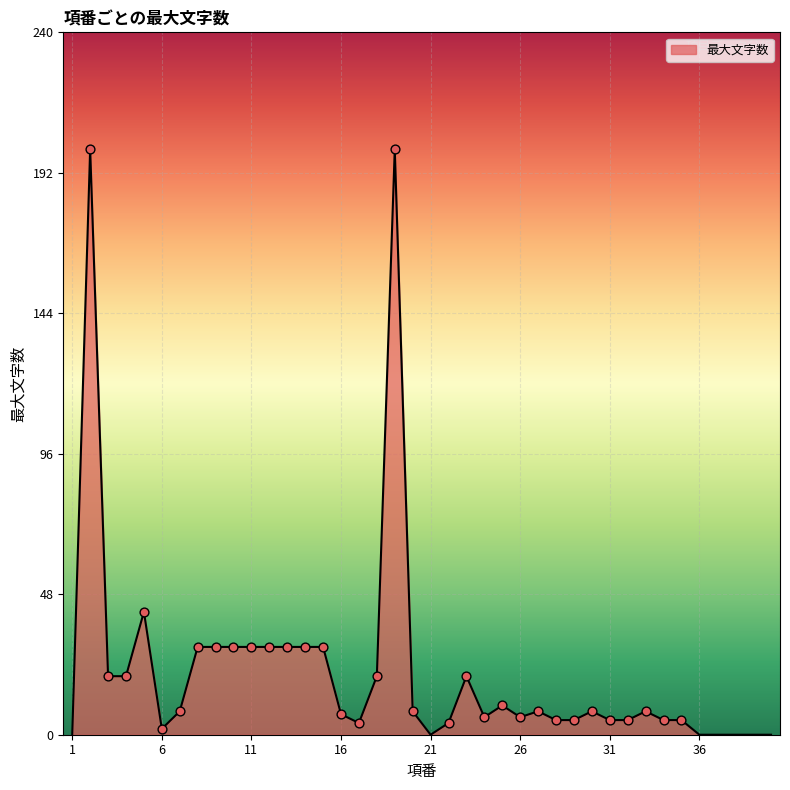

What is the maximum value shown in the chart?

200